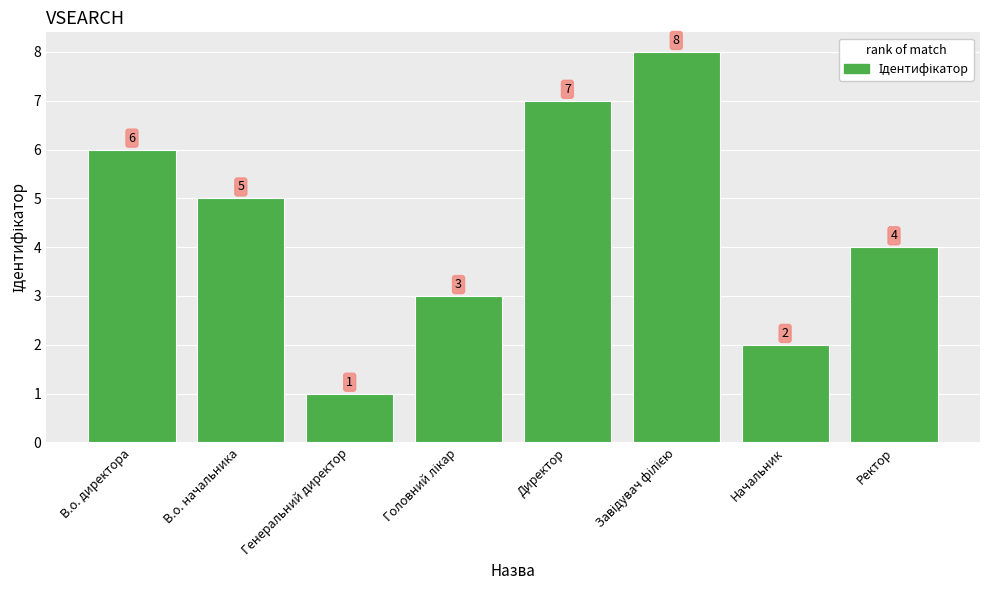

What is the label of the 8th bar from the left?

Ректор